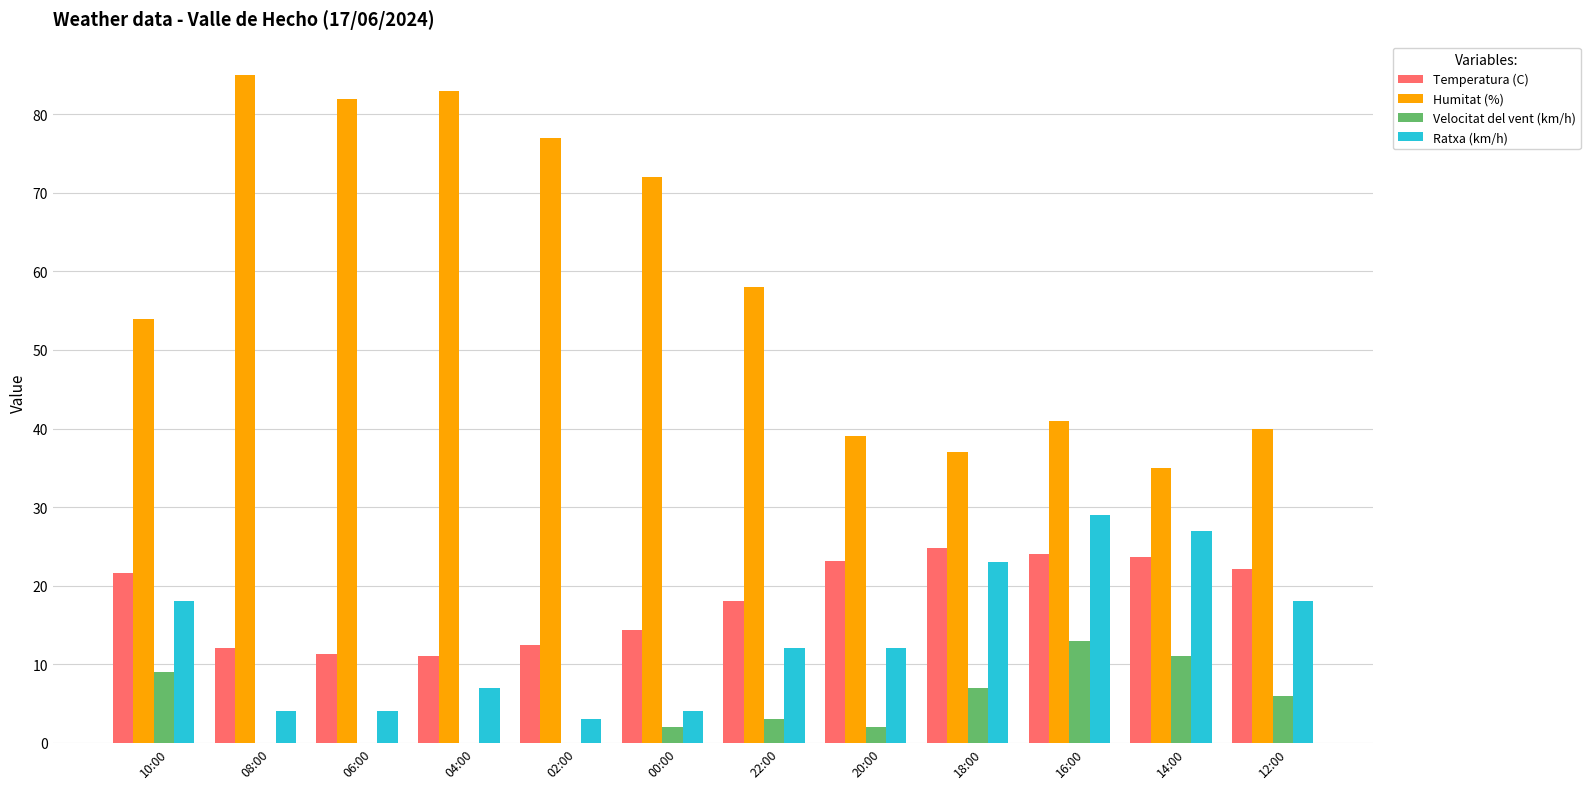

What are all the series names shown in the legend?

Temperatura (C), Humitat (%), Velocitat del vent (km/h), Ratxa (km/h)